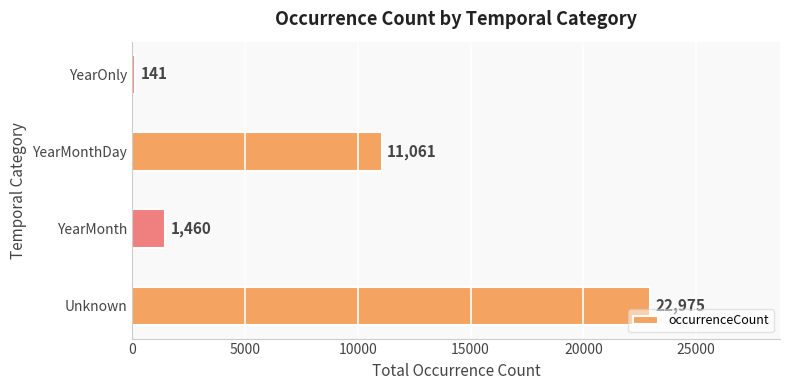

What is the change in value from Unknown to YearOnly?

-22834